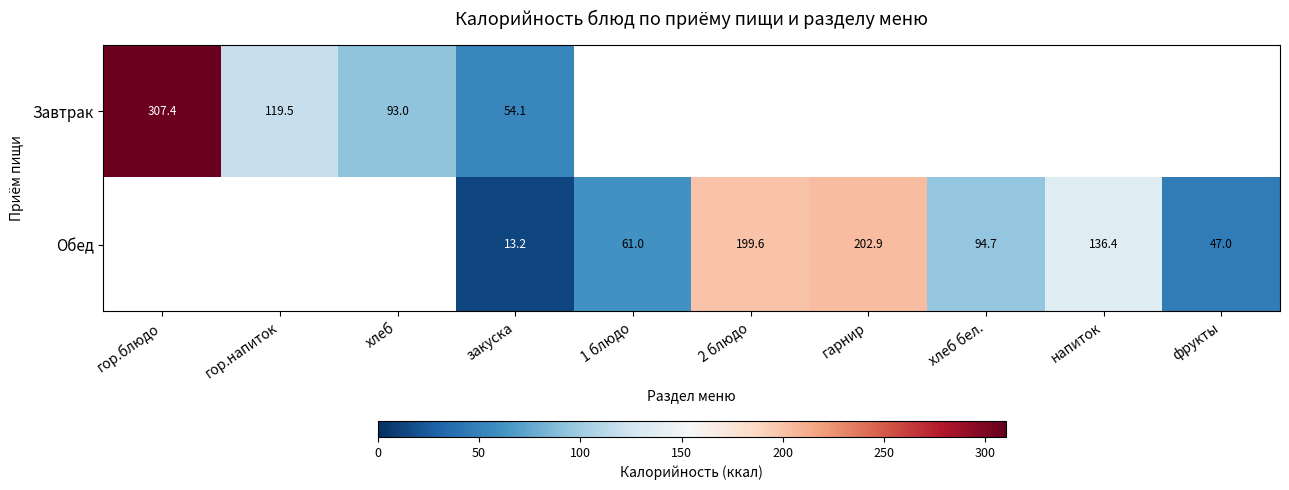

What is the difference between the Обед values at фрукты and 1 блюдо?

14.0